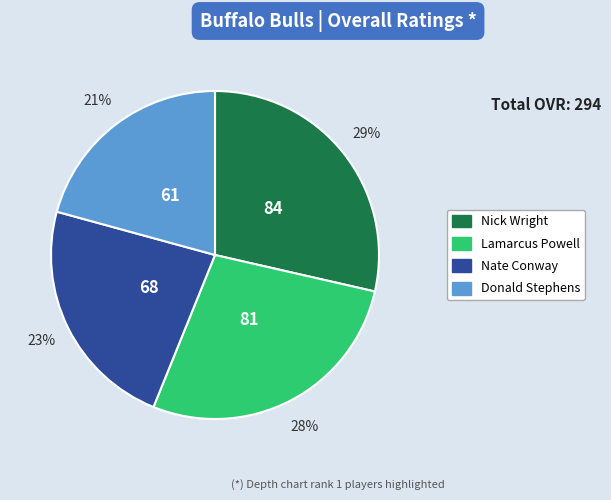

What percentage is the Lamarcus Powell slice, to the nearest percent?

28%